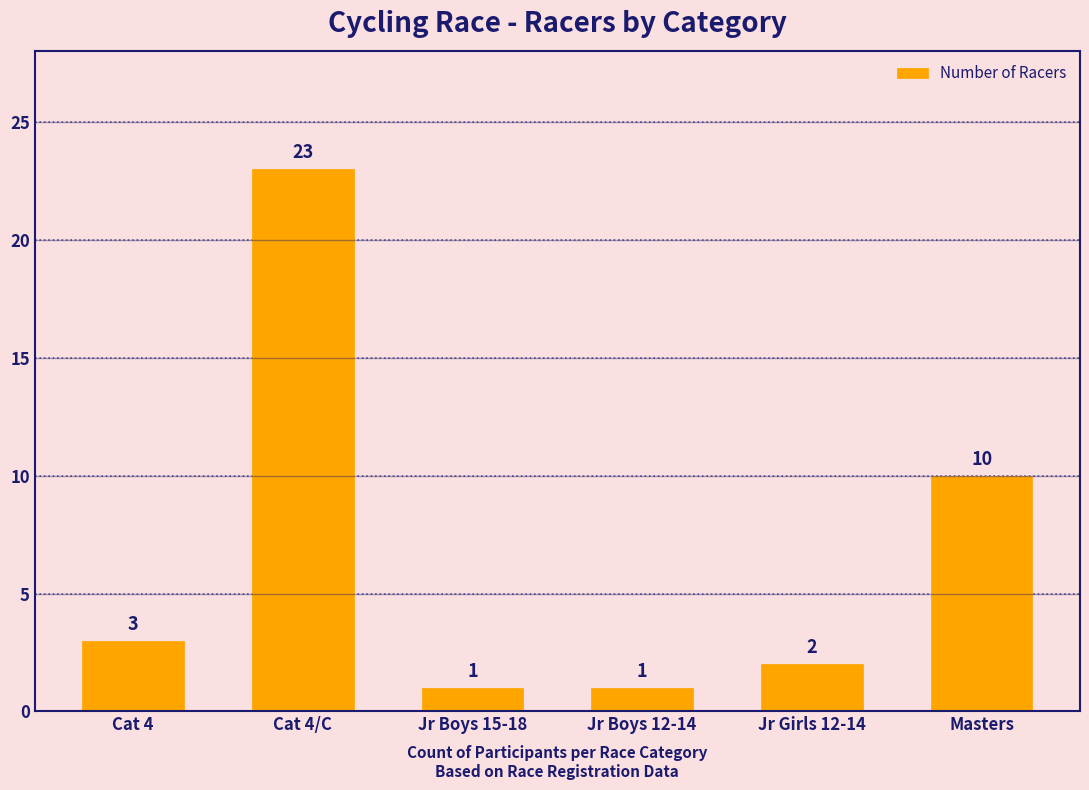

Reading left to right, extract all data points from this chart.

Cat 4=3	Cat 4/C=23	Jr Boys 15-18=1	Jr Boys 12-14=1	Jr Girls 12-14=2	Masters=10